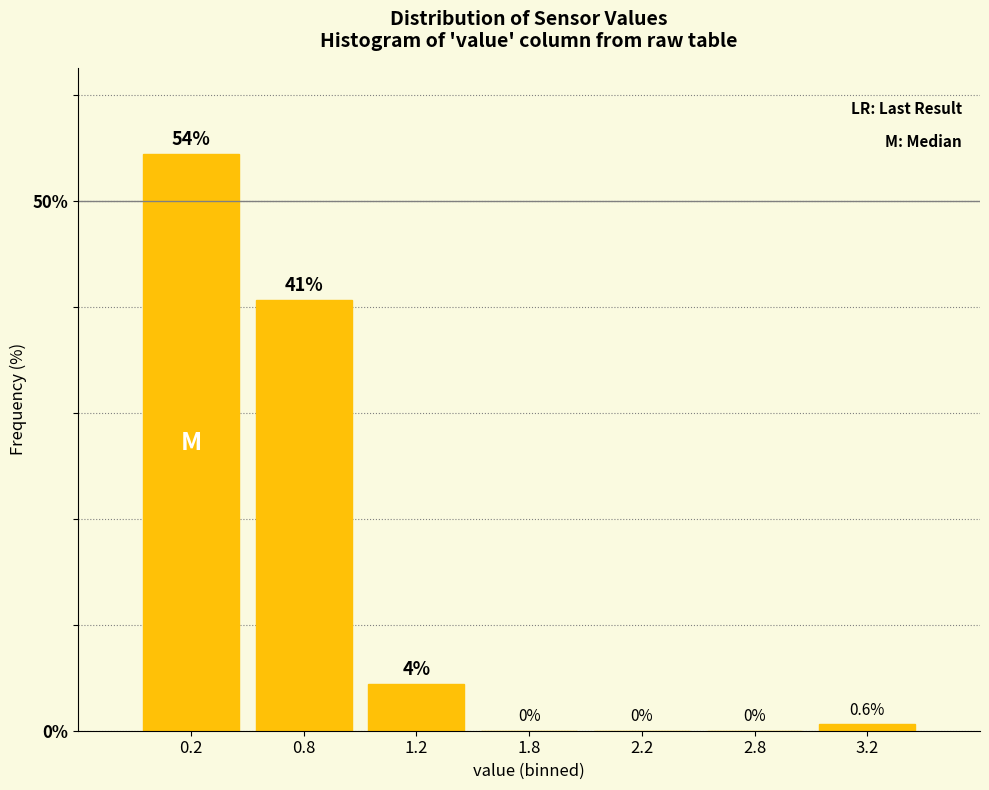

The value at 1.8 is 0.0. True or false?

True